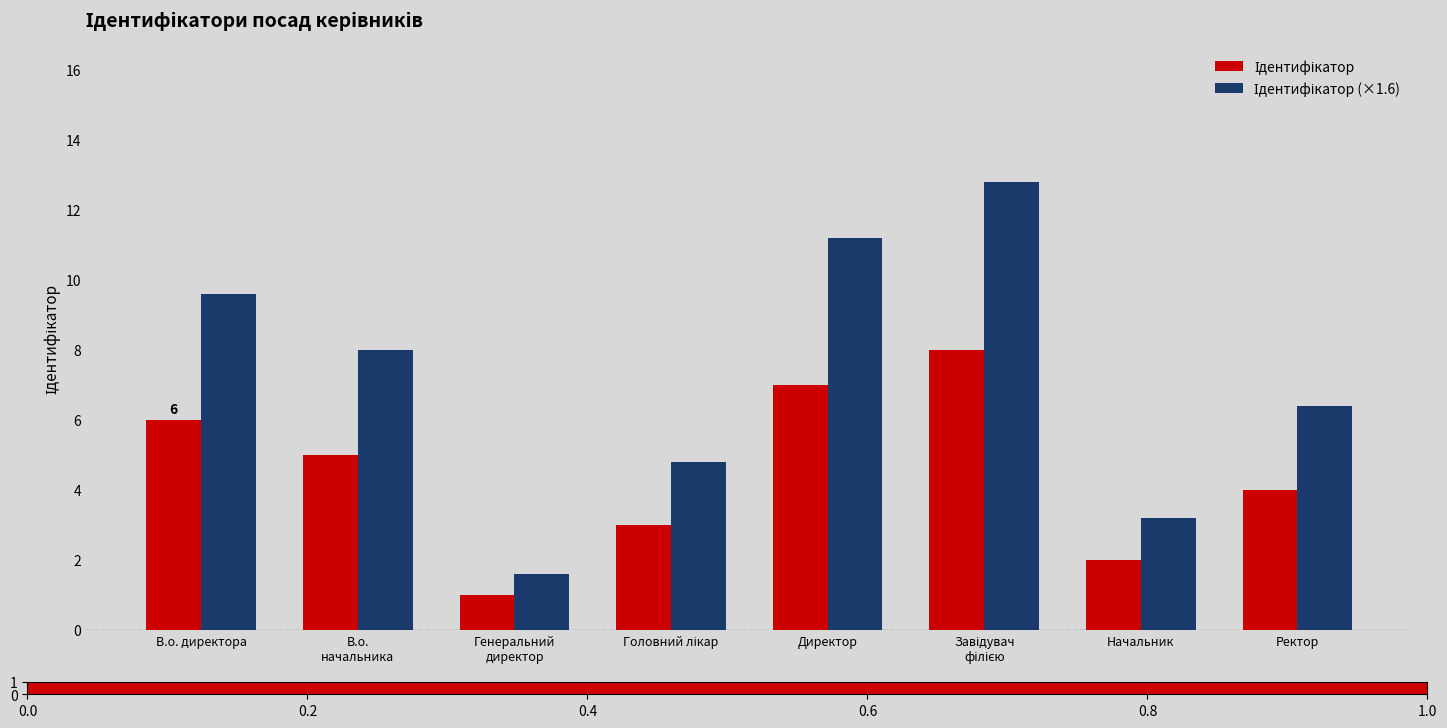

How many distinct data groups are displayed?

2